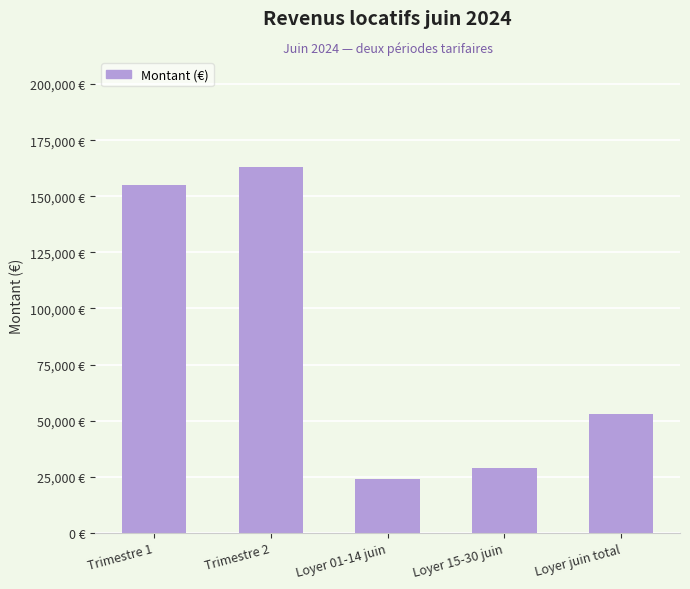

What is the label of the 5th bar from the right?

Trimestre 1